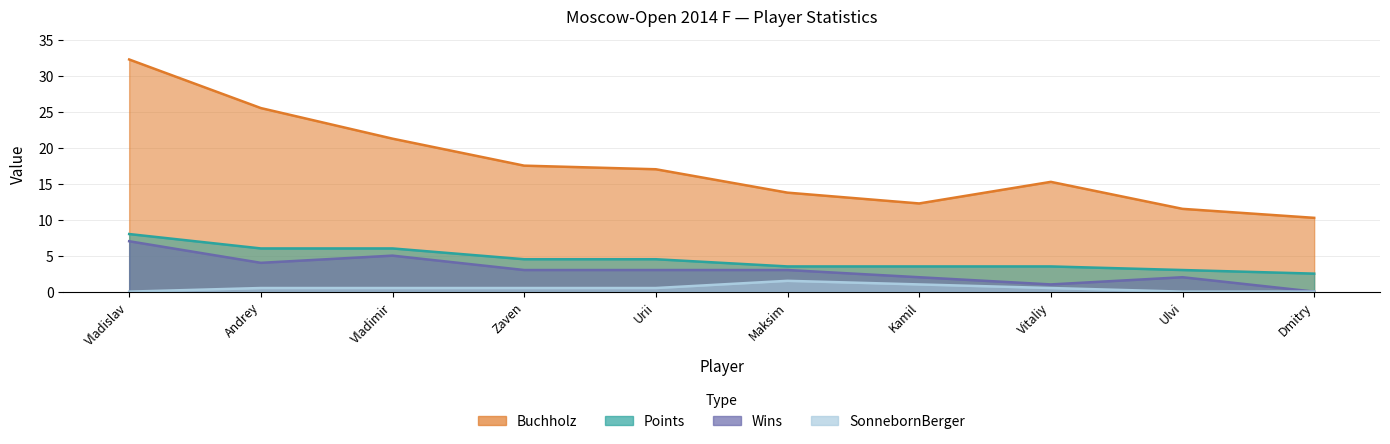

Is the value of Buchholz at Vladimir greater than the value of Points at Maksim?

Yes